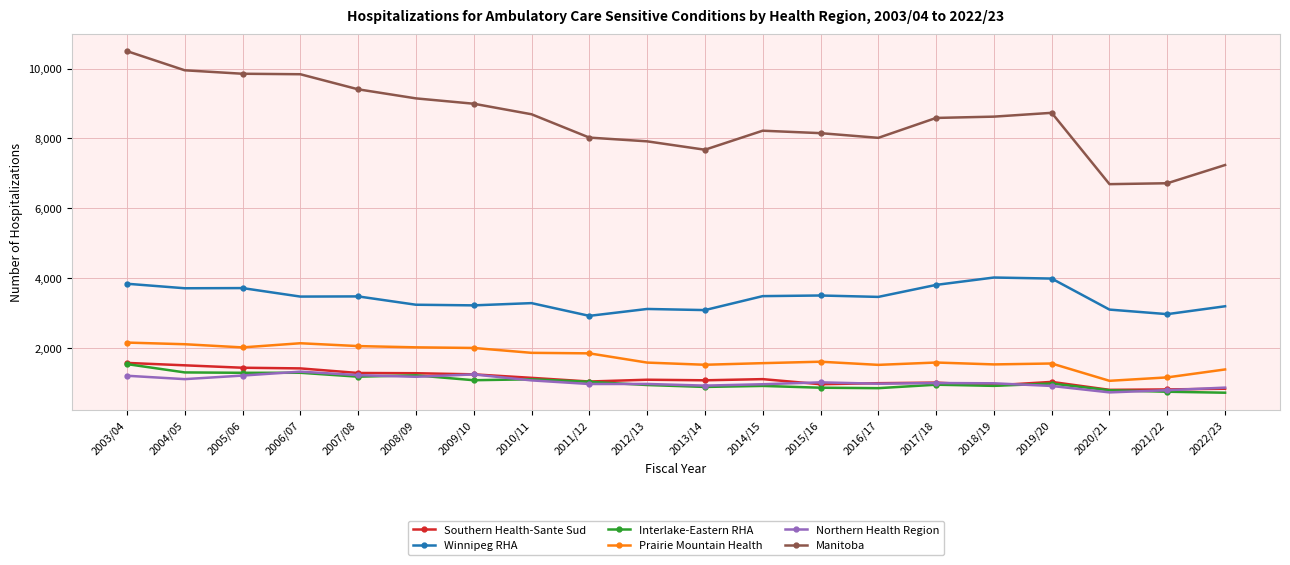

What is the label of the 12th point from the left?

2014/15